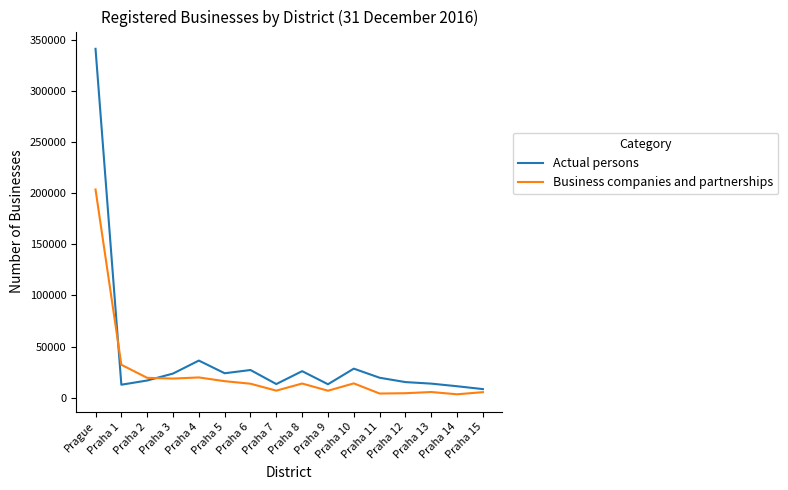

Rank the series by their maximum value, from lowest to highest.

Business companies and partnerships, Actual persons